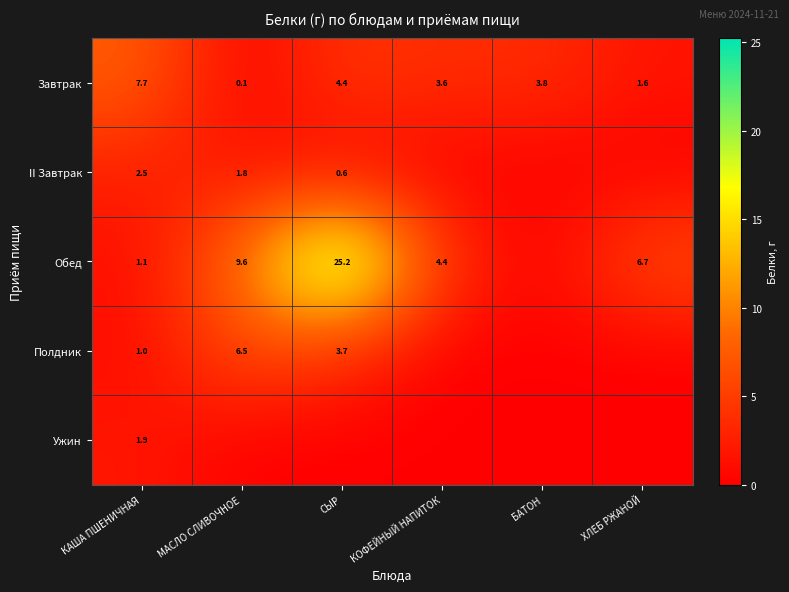

At КАША ПШЕНИЧНАЯ, list the series in order from largest to smallest.

Завтрак, II Завтрак, Ужин, Обед, Полдник